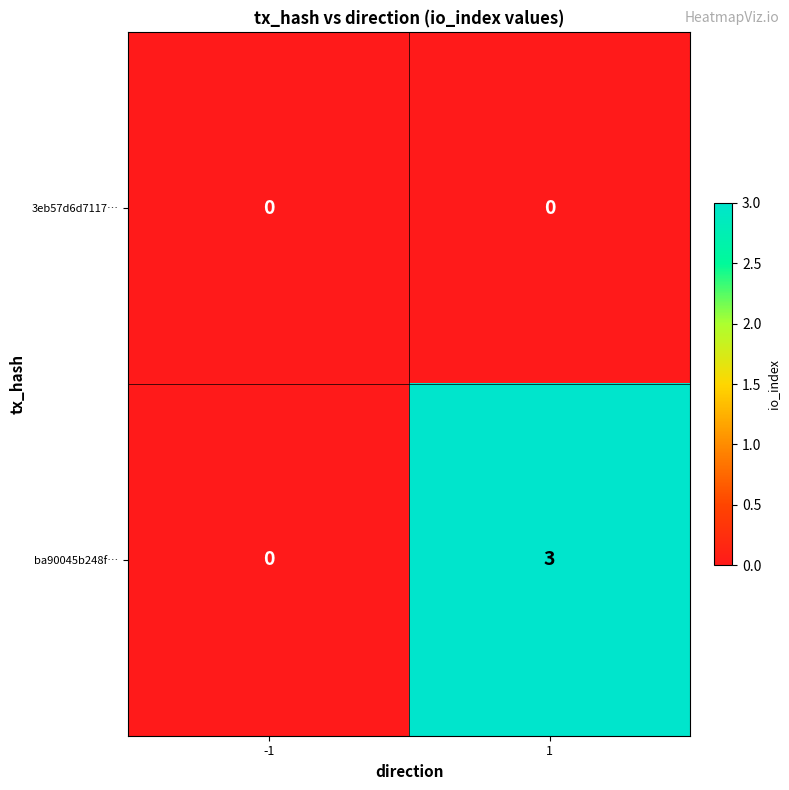

The ba90045b248f… series shows -1 at -1. True or false?

False